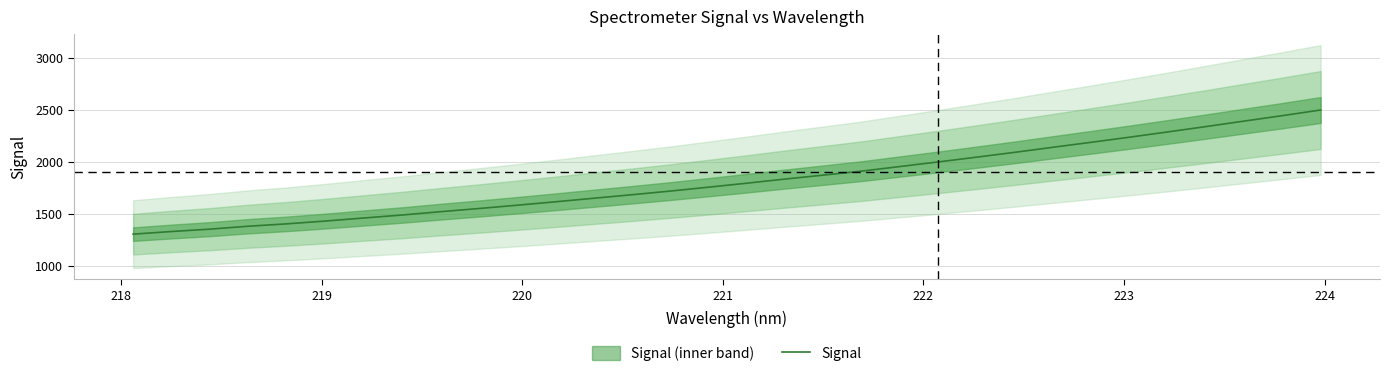

What is the highest value of the Signal series?

2501.6